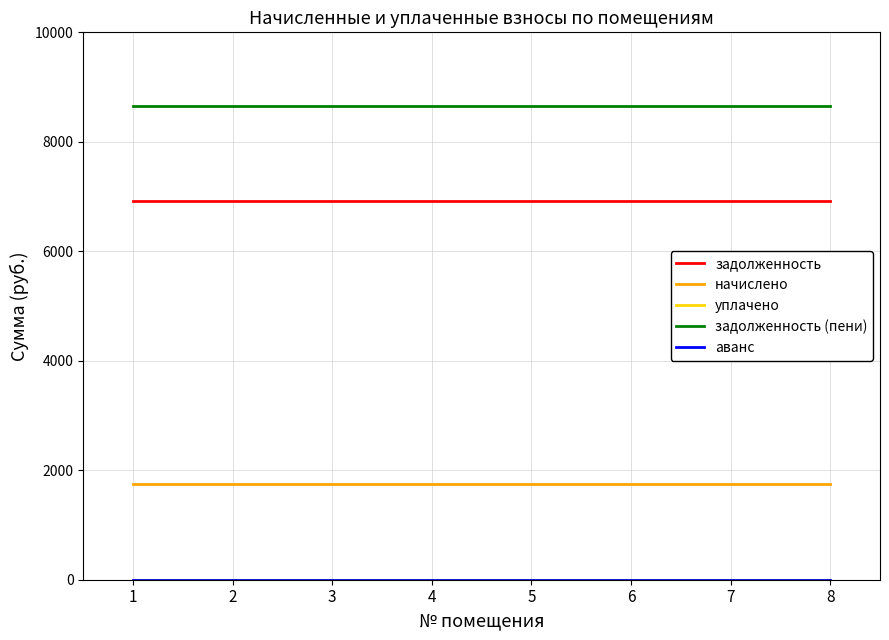

Is this an area chart (filled region under the line)?

No